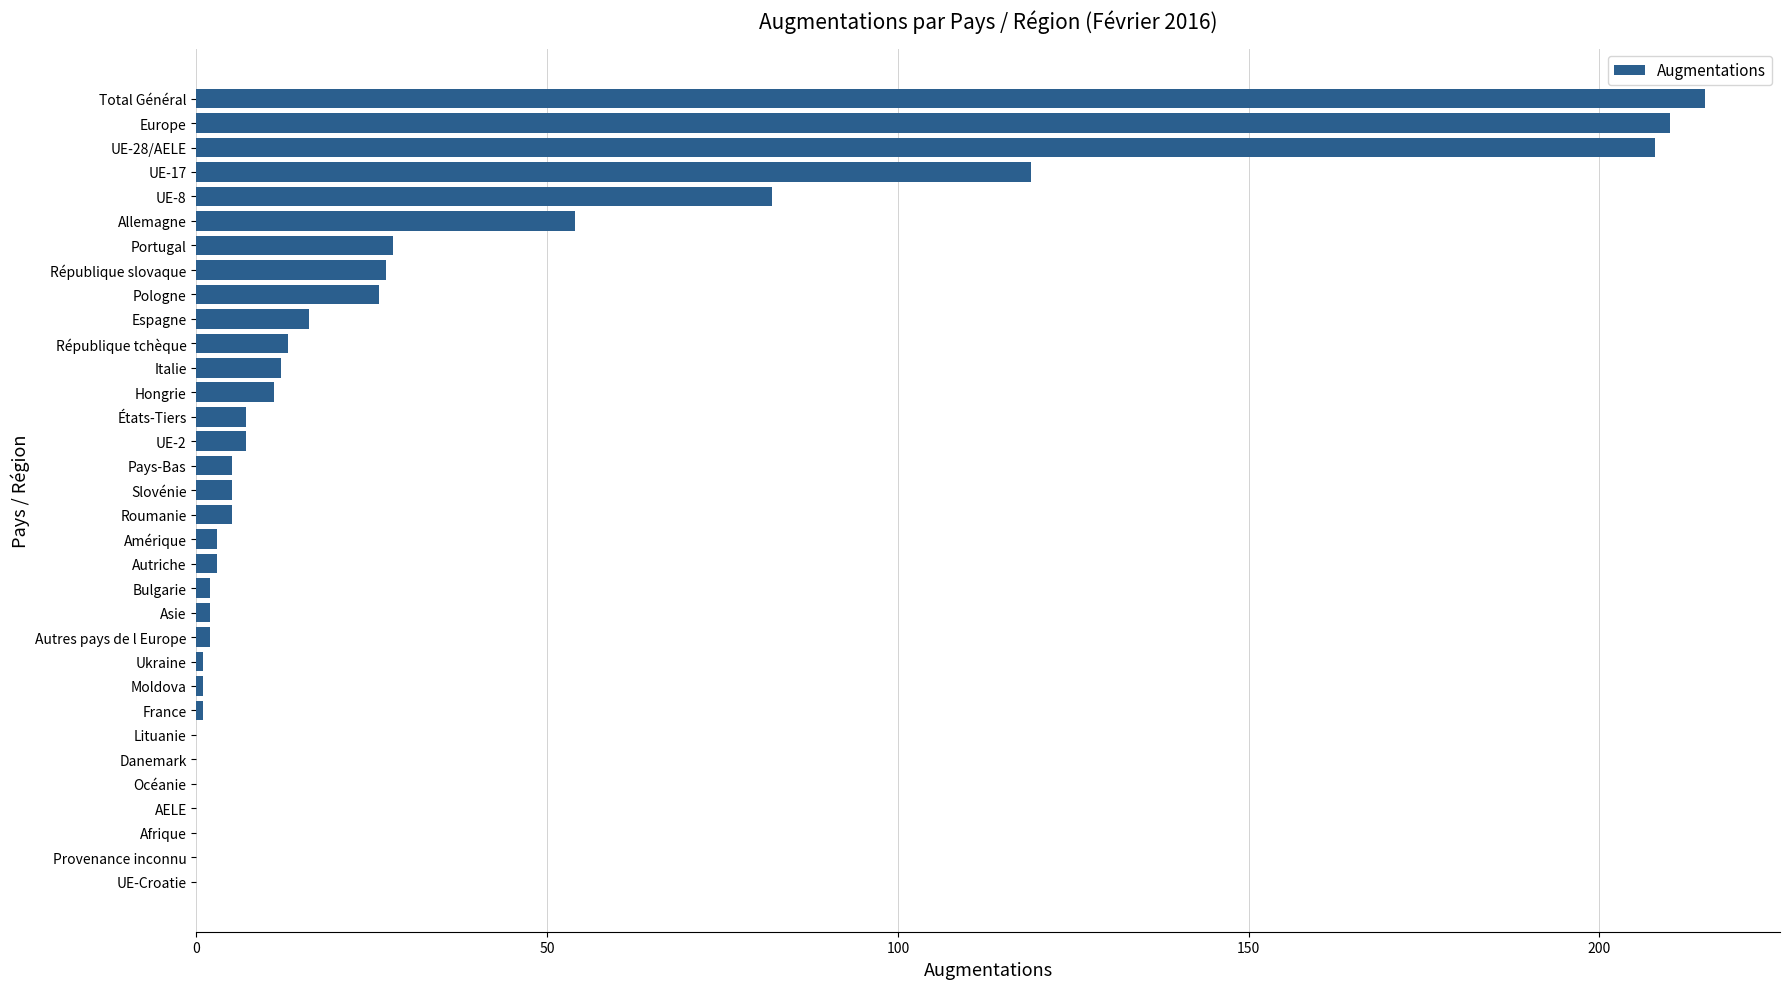

Which category has the highest value across all series?

Total Général